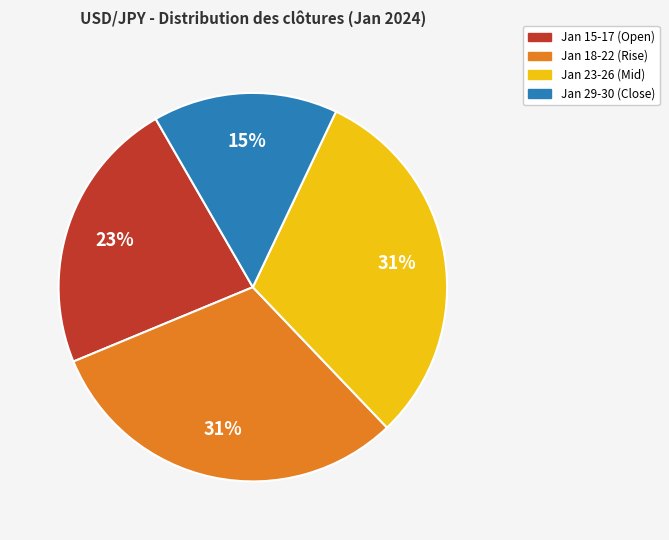

To the nearest percent, what is the difference between the Jan 18-22 (Rise) and Jan 15-17 (Open) slice percentages?

8%